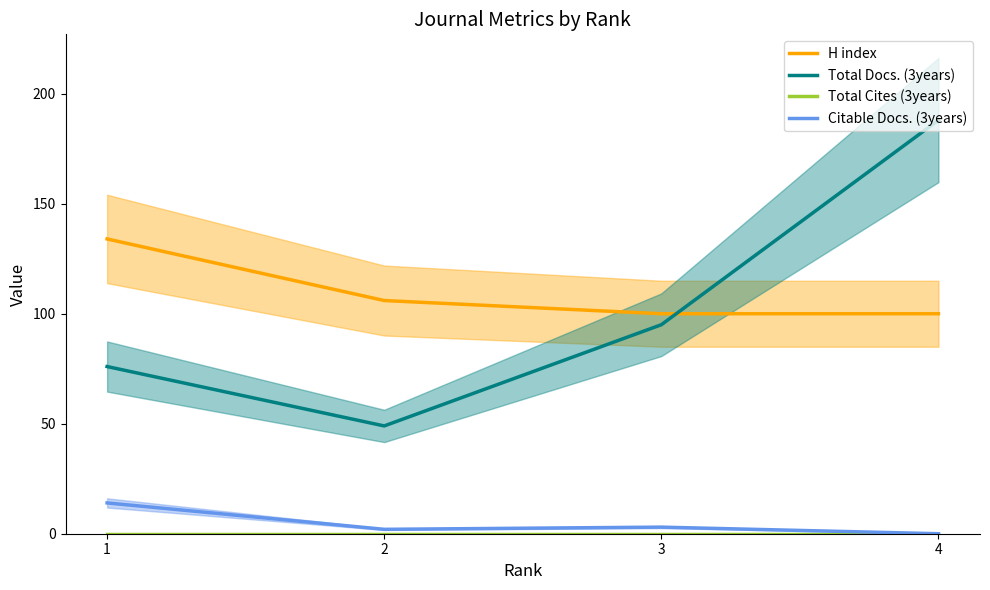

Is this an area chart (filled region under the line)?

No